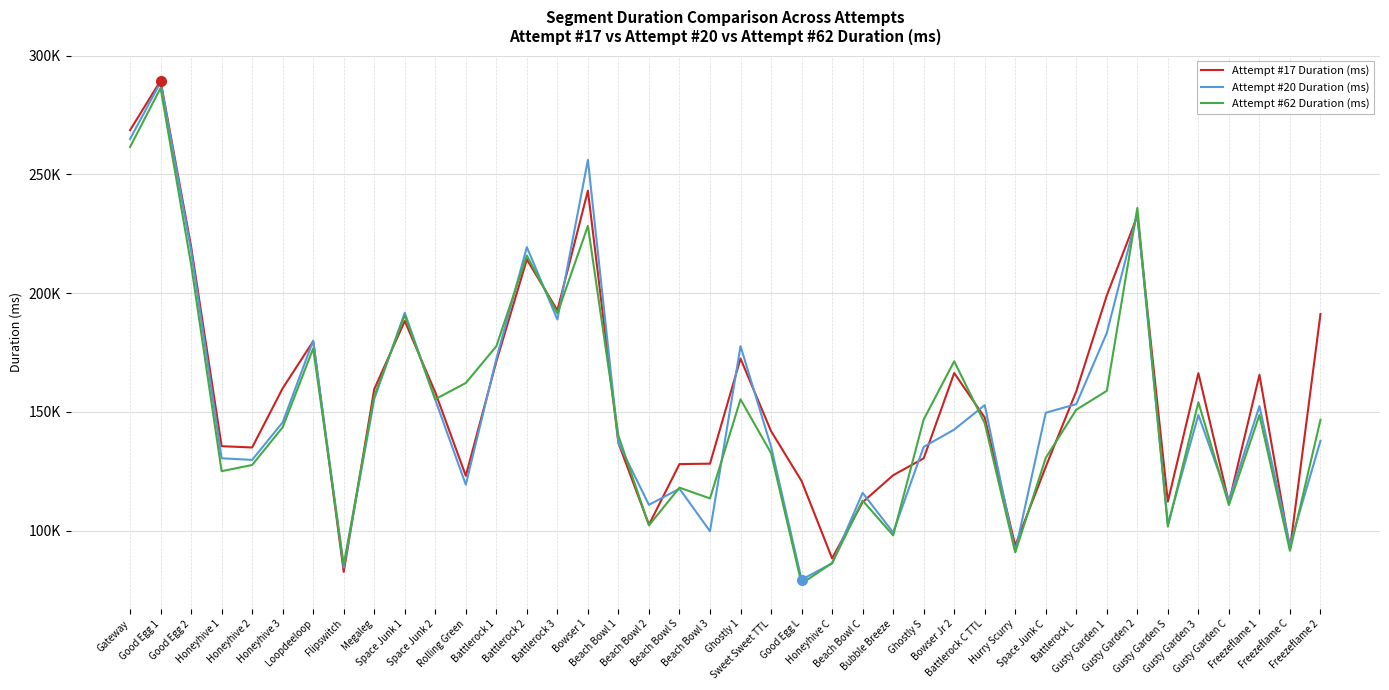

True or false: Attempt #62 Duration (ms) has a value of 139922 at Beach Bowl 1.

True